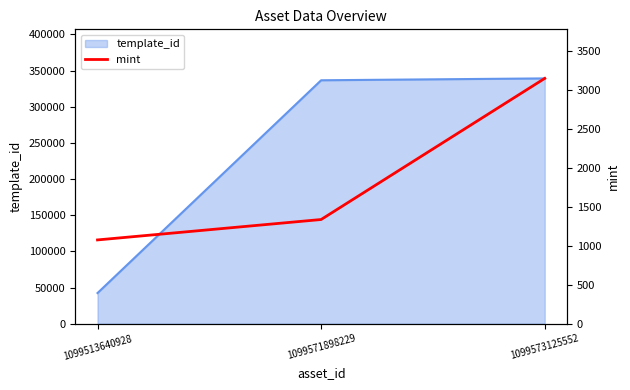

The chart shows a value of 1338 at 1099571898229. True or false?

True